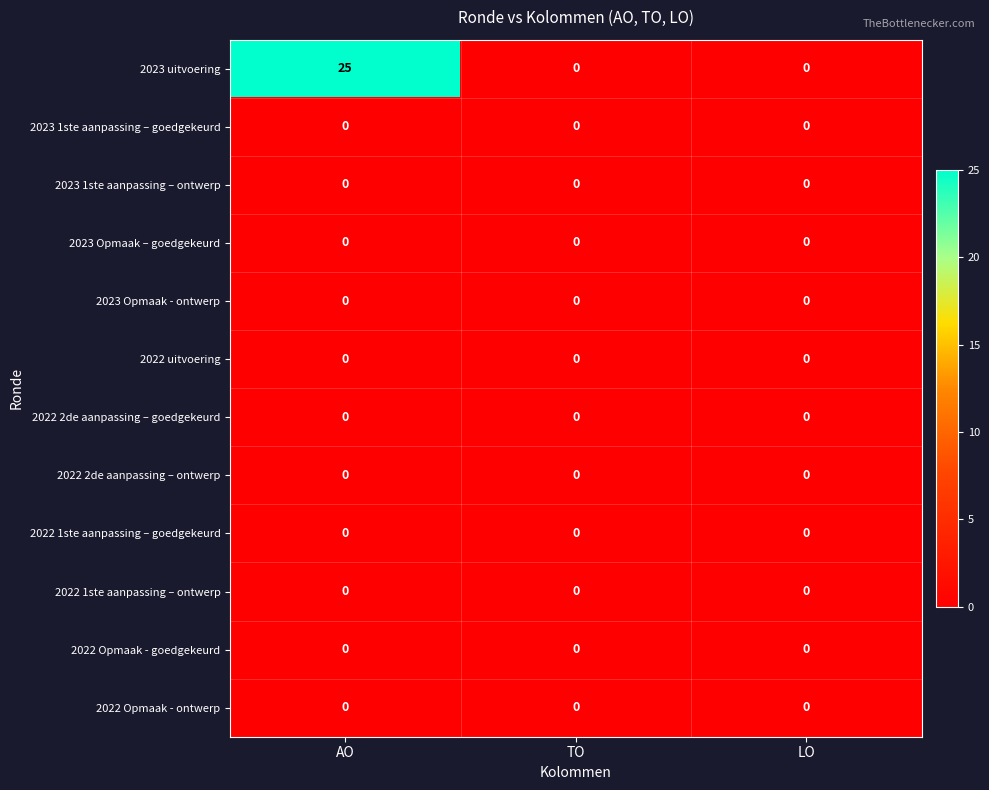

What is the greatest value displayed?

25